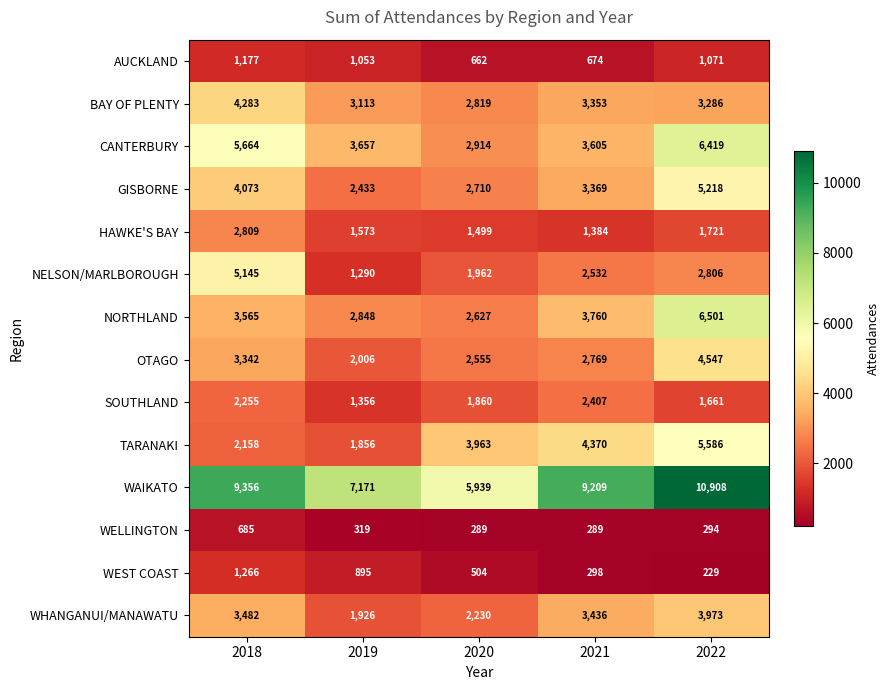

List the series in order of their peak value, lowest first.

WELLINGTON, AUCKLAND, WEST COAST, SOUTHLAND, HAWKE'S BAY, WHANGANUI/MANAWATU, BAY OF PLENTY, OTAGO, NELSON/MARLBOROUGH, GISBORNE, TARANAKI, CANTERBURY, NORTHLAND, WAIKATO